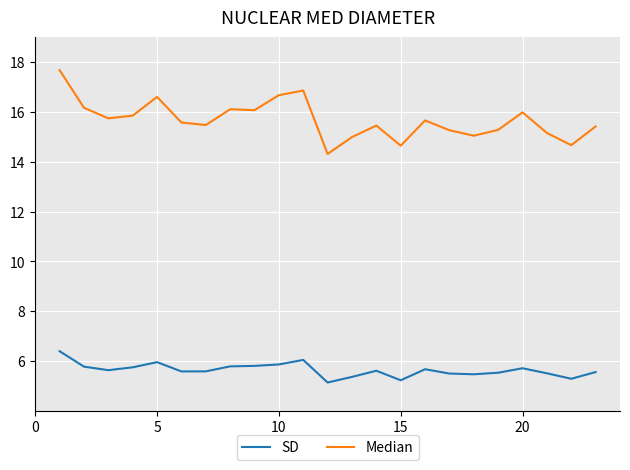

Does the chart display data point markers on the line(s)?

No